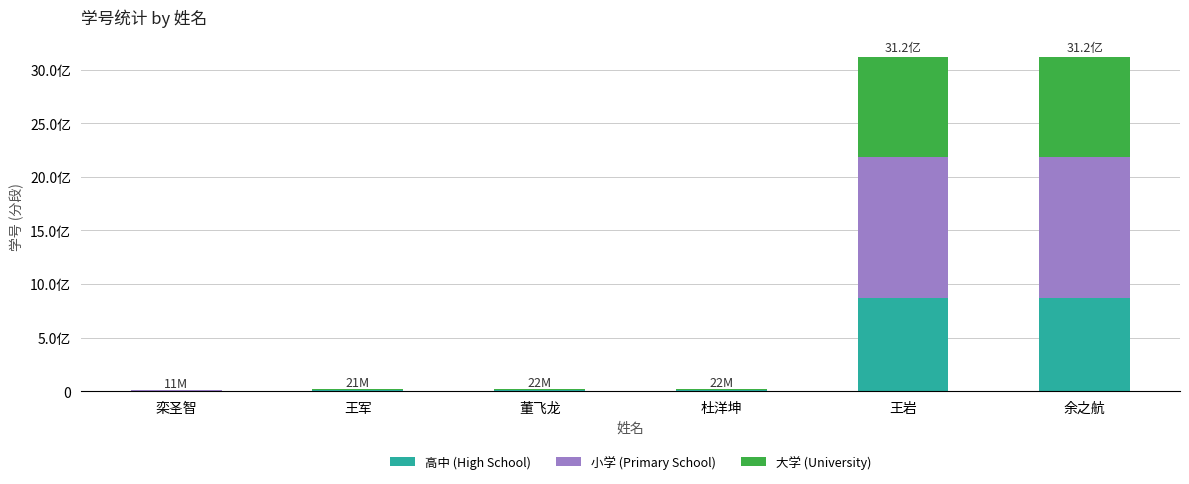

What are all the series names shown in the legend?

高中 (High School), 小学 (Primary School), 大学 (University)